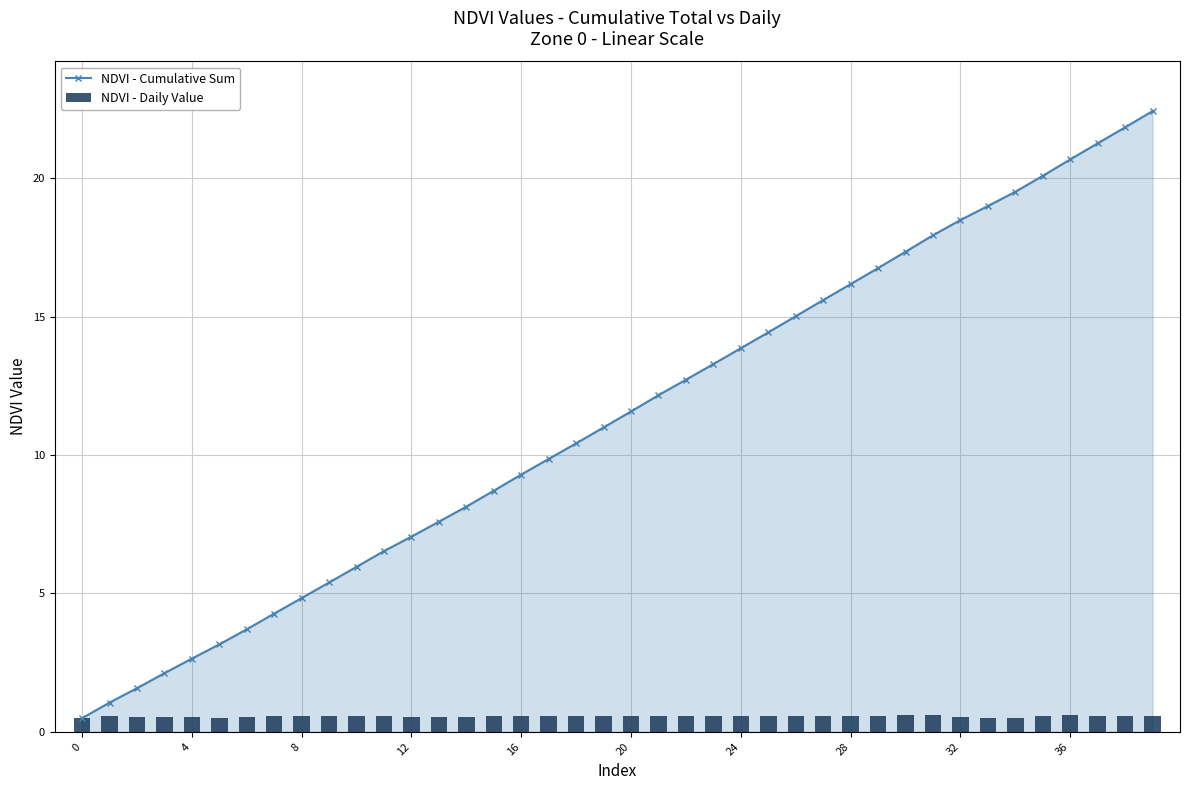

Reading left to right, transcribe all the data shown in this chart.

NDVI - Cumulative Sum: 0.5	1.1	1.6	2.1	2.6	3.2	3.7	4.3	4.8	5.4	6.0	6.5	7.1	7.6	8.1	8.7	9.3	9.9	10.4	11.0	11.6	12.2	12.7	13.3	13.9	14.4	15.0	15.6	16.2	16.8	17.3	17.9	18.5	19.0	19.5	20.1	20.7	21.3	21.8	22.4
NDVI - Daily Value: 0.5	0.6	0.5	0.5	0.5	0.5	0.5	0.6	0.6	0.6	0.6	0.6	0.5	0.5	0.5	0.6	0.6	0.6	0.6	0.6	0.6	0.6	0.6	0.6	0.6	0.6	0.6	0.6	0.6	0.6	0.6	0.6	0.6	0.5	0.5	0.6	0.6	0.6	0.6	0.6